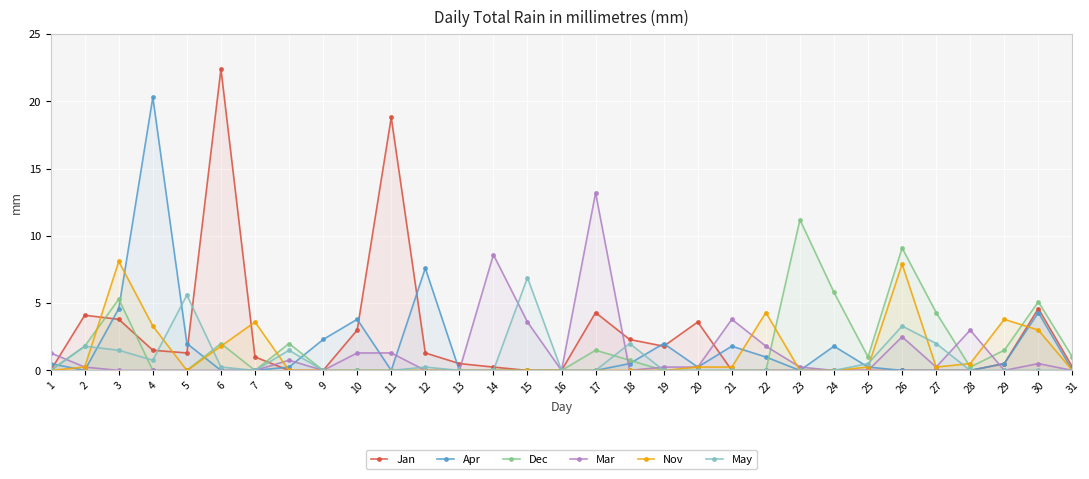

At which category does Nov reach its first local peak?

3